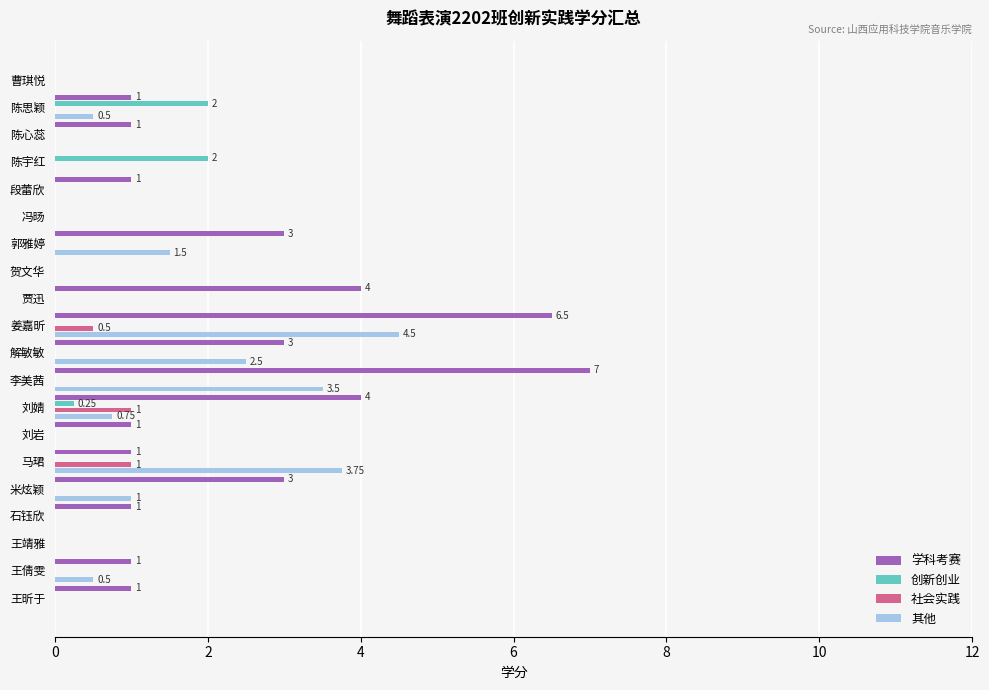

How many distinct data groups are displayed?

4